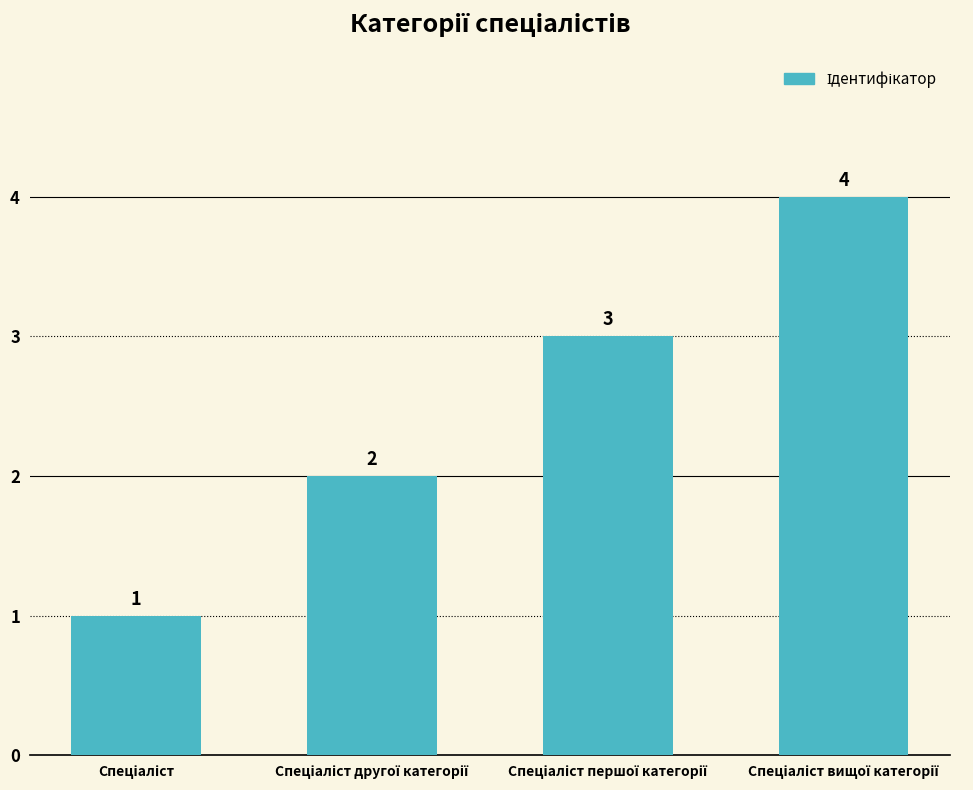

Count the values in the range 2 to 4.

3